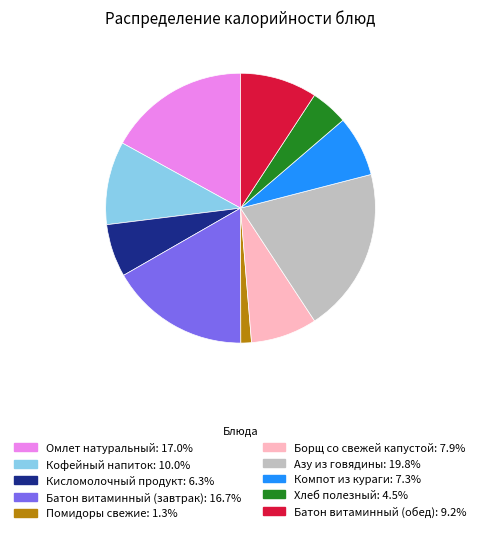

Is Батон витаминный (обед) the majority of the pie?

No